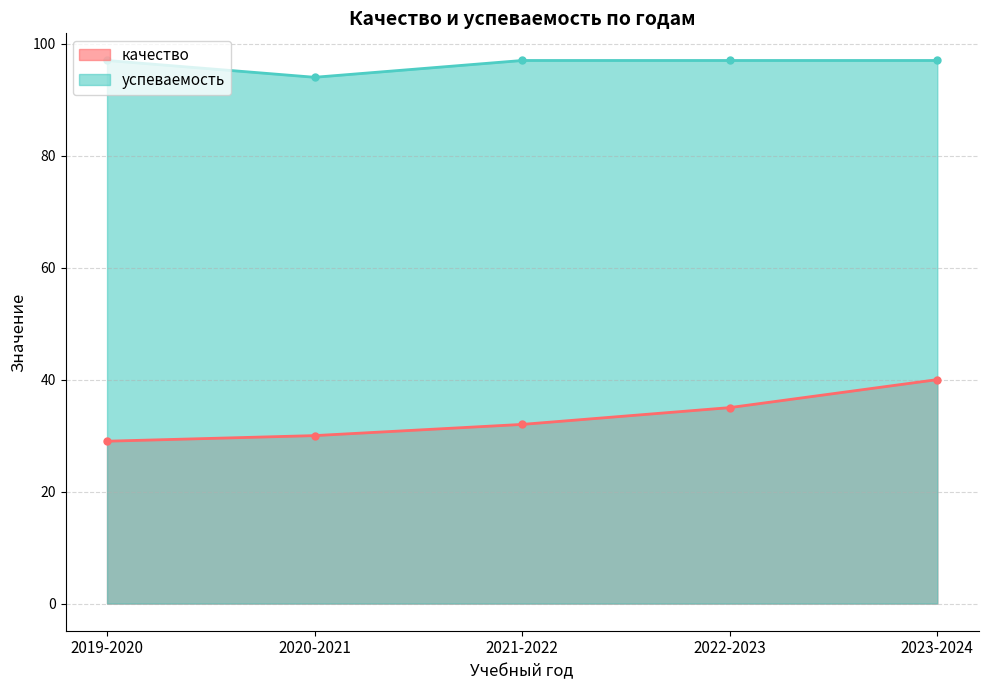

At how many categories does at least one series exceed 62?

5